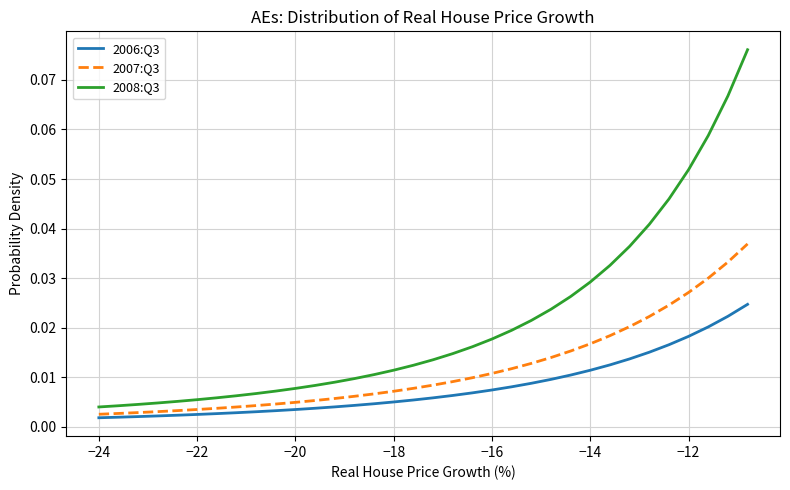

Which series has the largest range (max minus min)?

2008:Q3